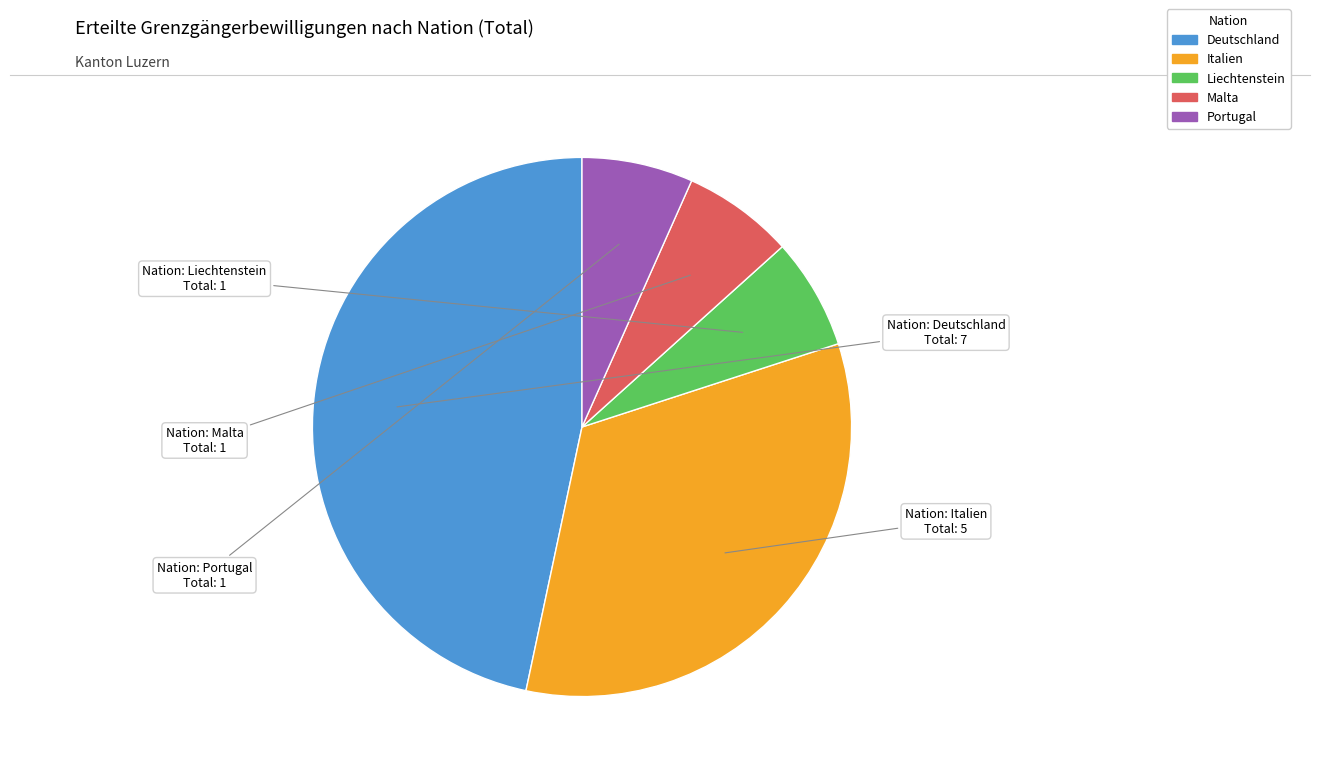

Which slice is the largest?

Deutschland